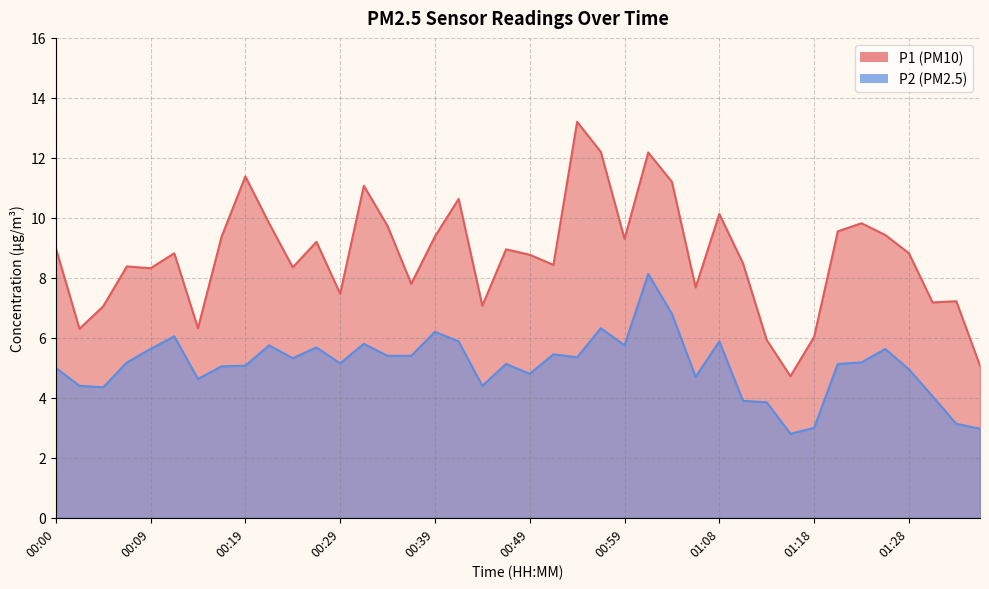

The value of P1 at 00:31 is 16.7. True or false?

False